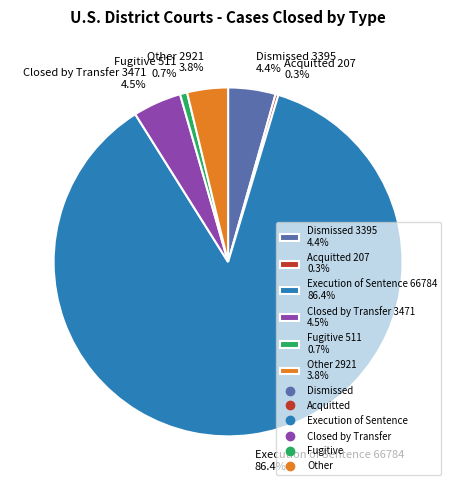

What portion of the pie excludes Other?

96.2%